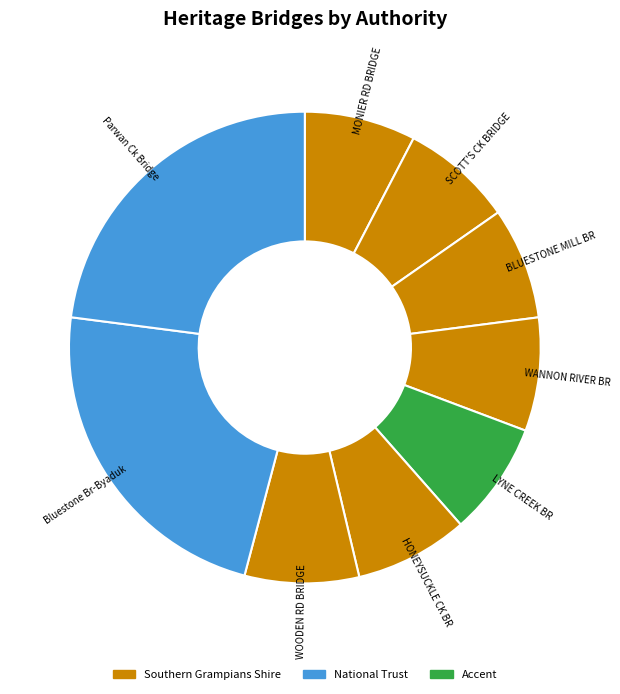

Do BLUESTONE MILL BR and MONIER RD BRIDGE together represent more than half of the pie?

No